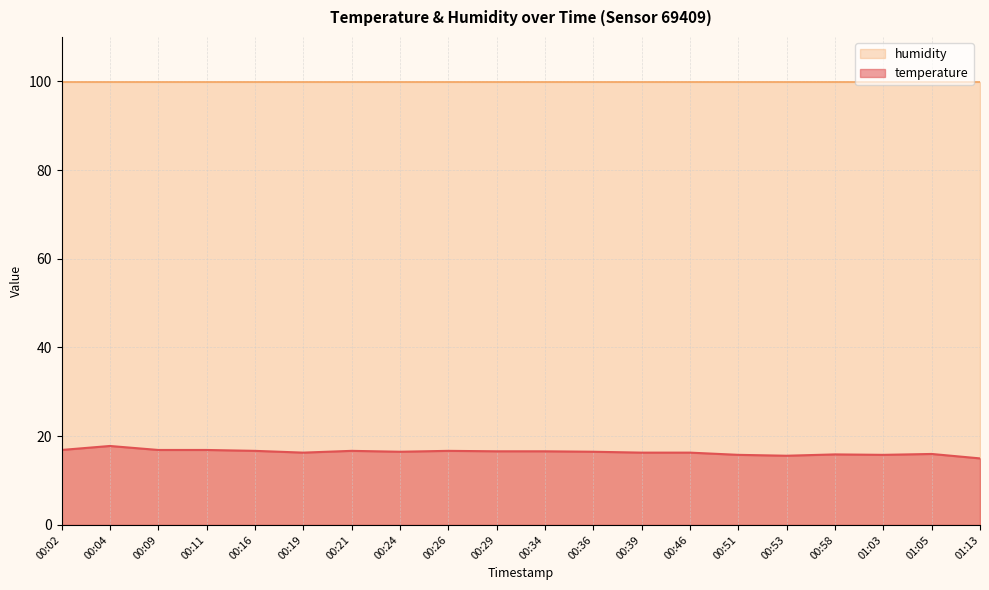

How many values are below 16?

5